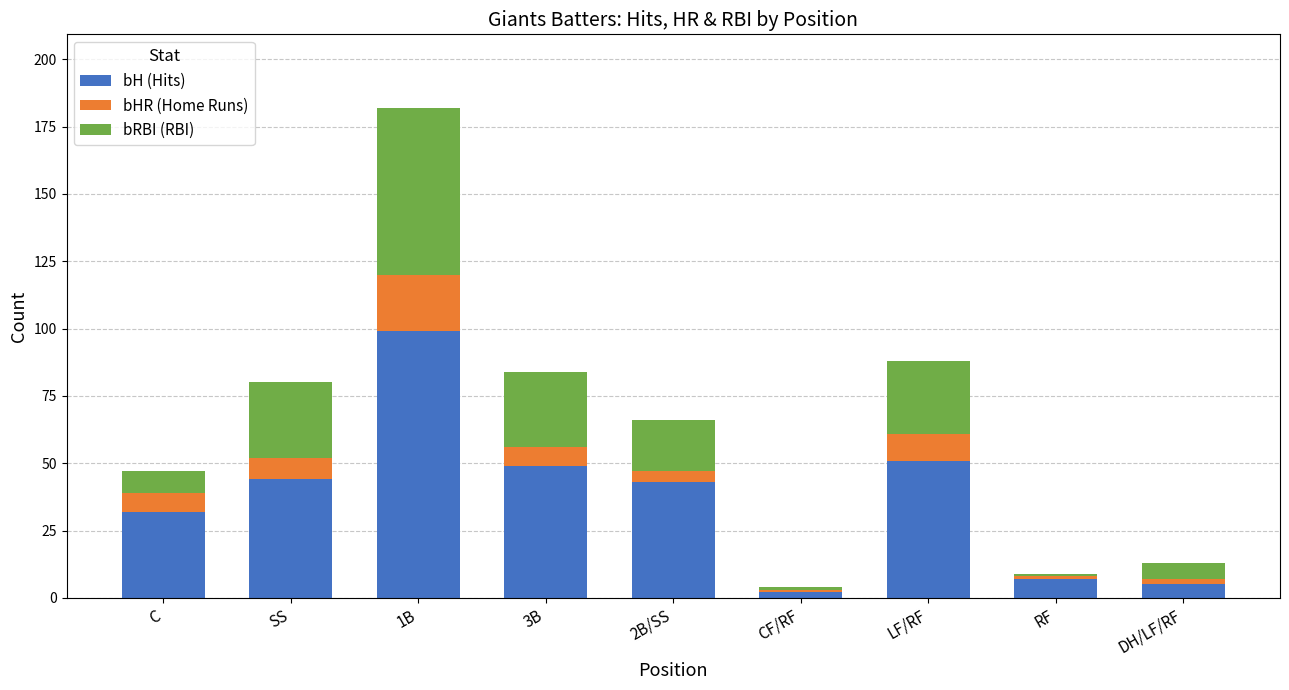

Reading left to right, list the values for the bH (Hits) series.

32	44	99	49	43	2	51	7	5